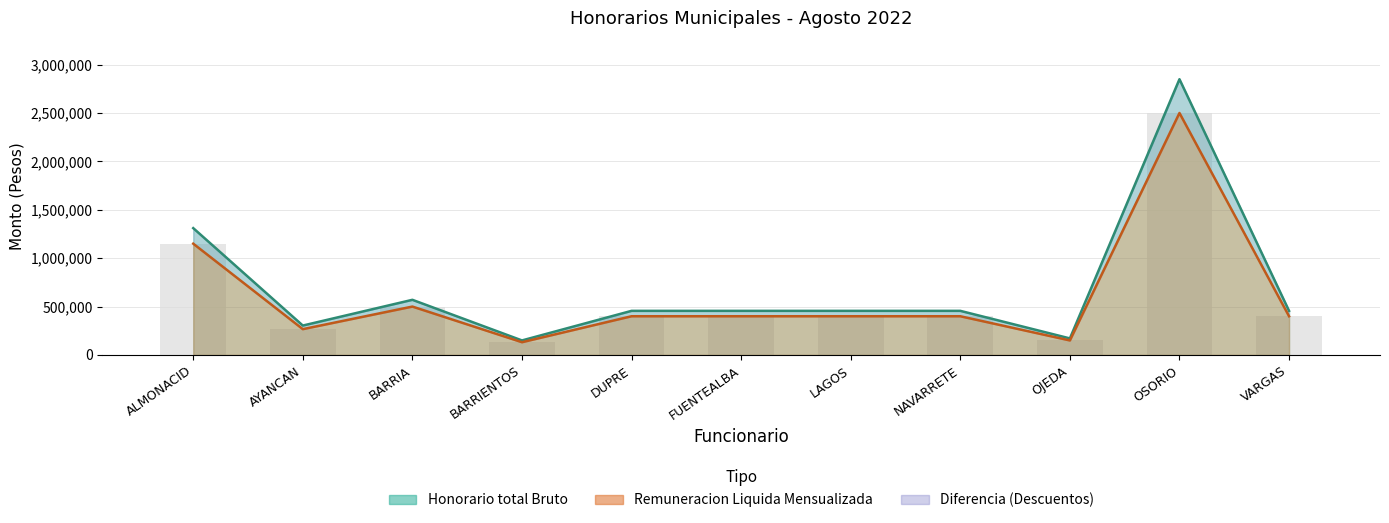

What position from the right is BARRIENTOS?

8